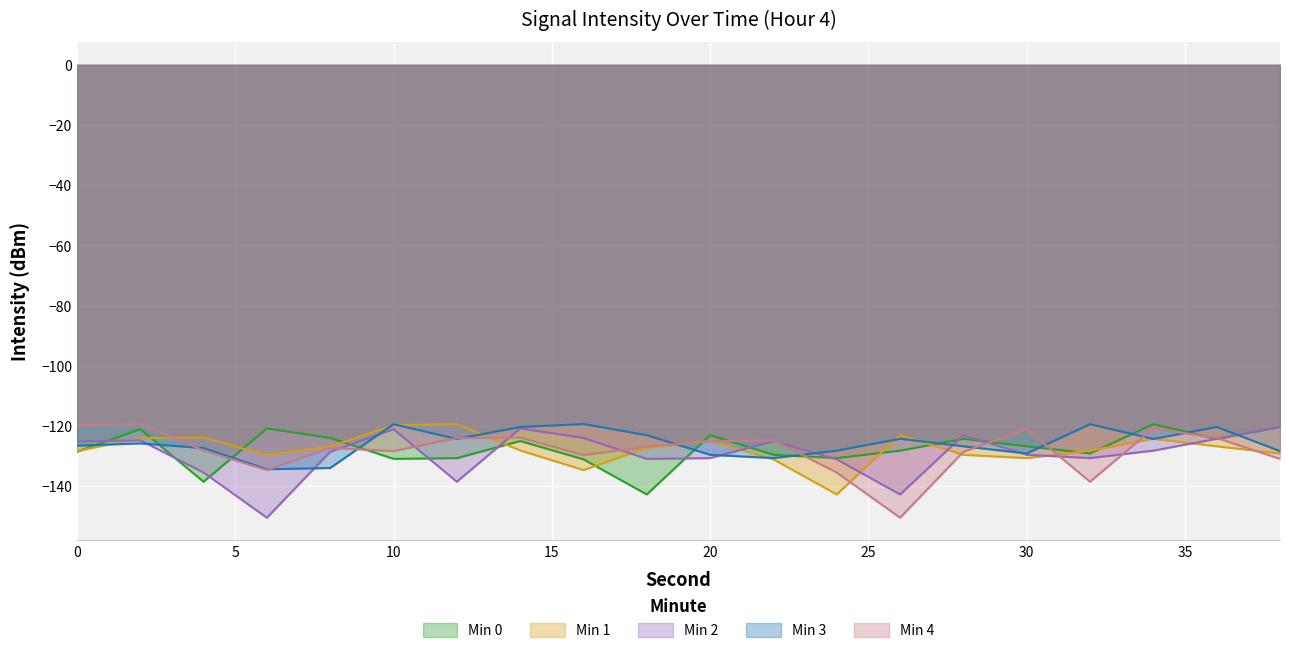

Rank the categories by Min 3 value from highest to lowest.

16, 10, 32, 14, 36, 18, 26, 12, 34, 2, 0, 28, 4, 24, 38, 30, 20, 22, 8, 6